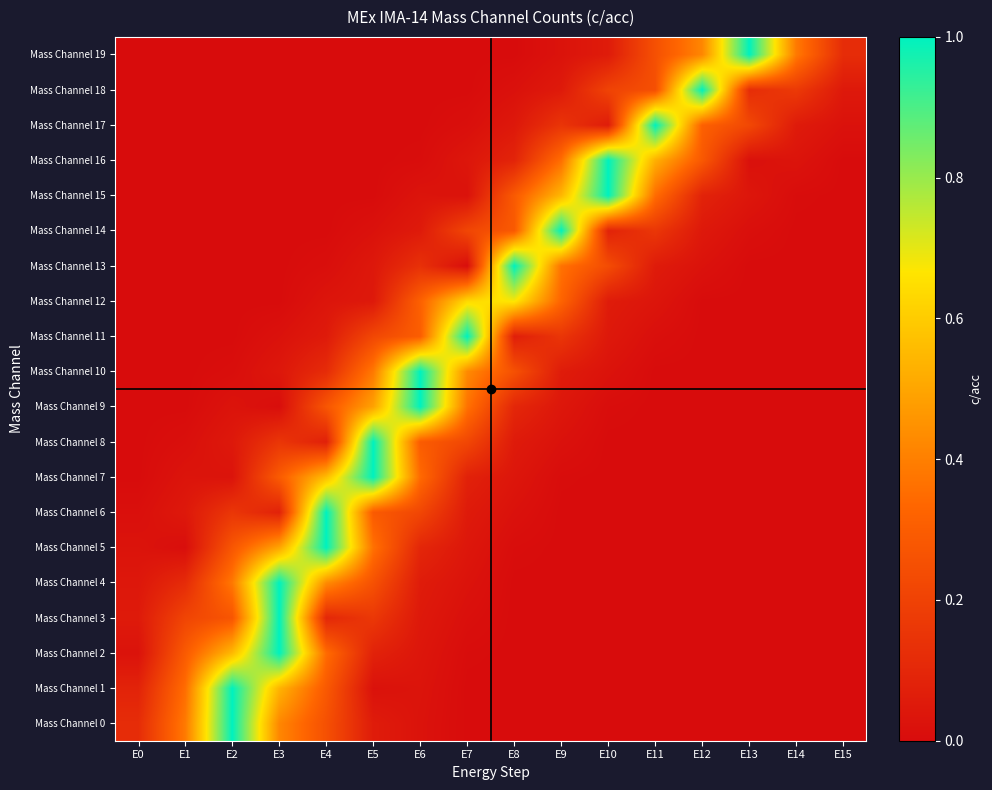

What is the greatest value displayed?

1.0